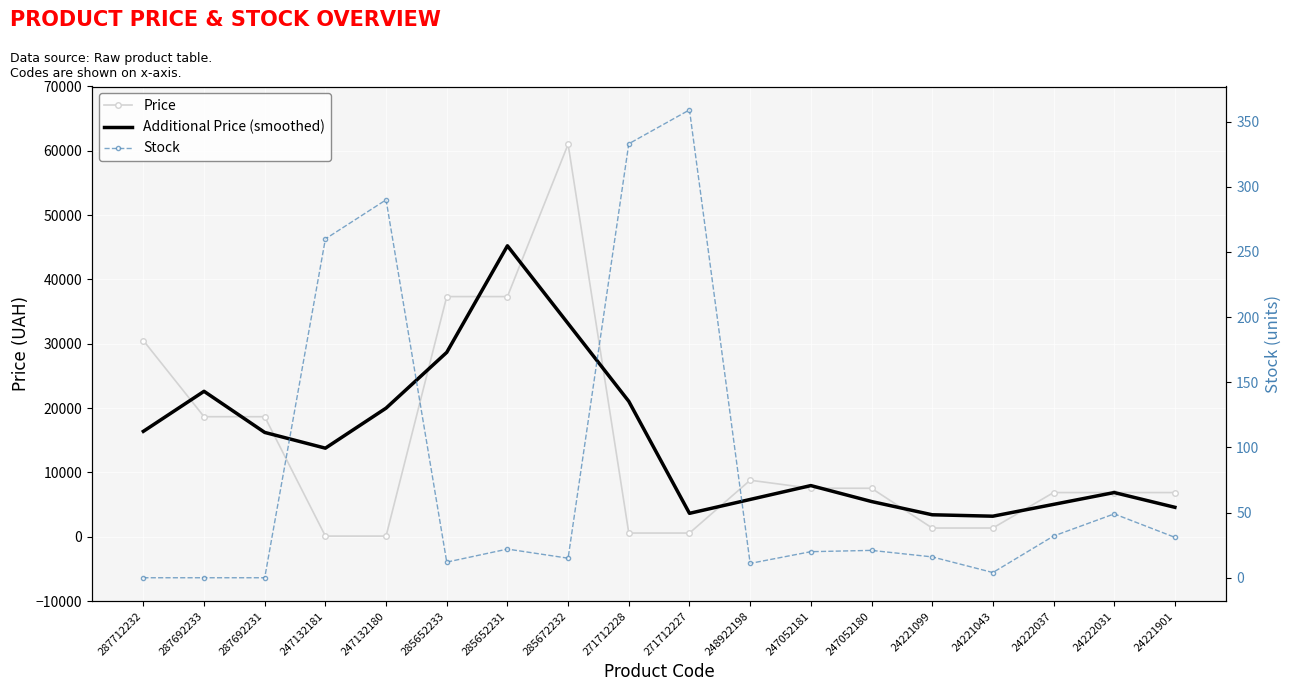

List the labels in order of Additional Price (smoothed) value, smallest first.

24221043, 24221099, 271712227, 24221901, 24222037, 247052180, 248922198, 24222031, 247052181, 247132181, 287692231, 287712232, 247132180, 271712228, 287692233, 285652233, 285672232, 285652231